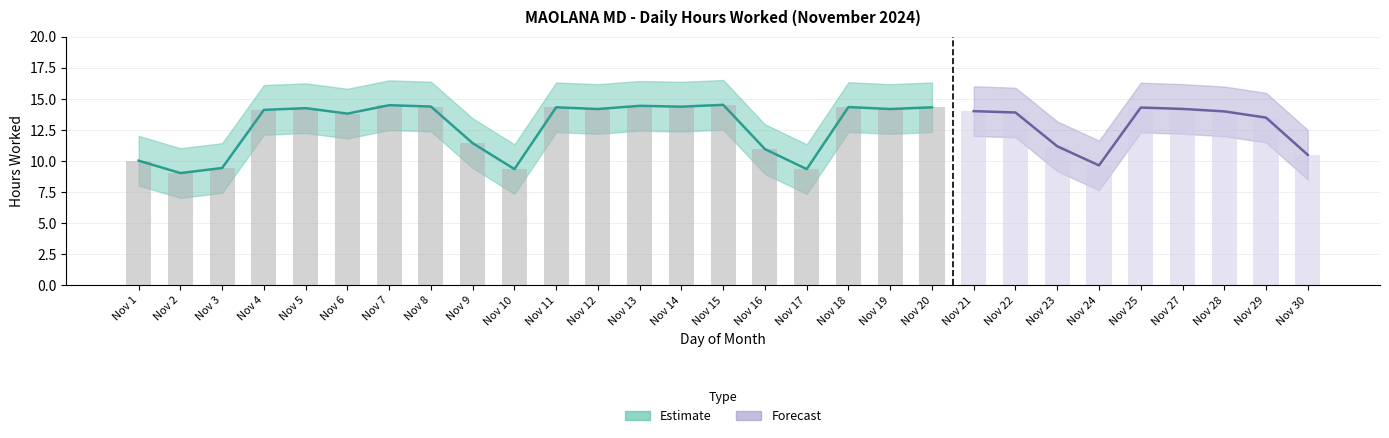

Reading left to right, extract all data points from this chart.

Low (hours worked): 10.0	9.0	9.4	14.1	14.3	13.8	14.5	14.4	11.4	9.3	14.3	14.2	14.4	14.4	14.5	11.0	9.3	14.3	14.2	14.3	14.0	13.9	11.2	9.7	14.3	14.2	14.0	13.5	10.5
Low upper band: 12.0	11.0	11.4	16.1	16.3	15.8	16.5	16.4	13.4	11.3	16.3	16.2	16.4	16.4	16.5	13.0	11.3	16.4	16.2	16.3	16.0	15.9	13.2	11.7	16.3	16.2	16.0	15.5	12.5
Low lower band: 8.0	7.0	7.4	12.1	12.3	11.8	12.5	12.4	9.4	7.3	12.3	12.2	12.4	12.4	12.5	9.0	7.3	12.3	12.2	12.3	12.0	11.9	9.2	7.7	12.3	12.2	12.0	11.5	8.5